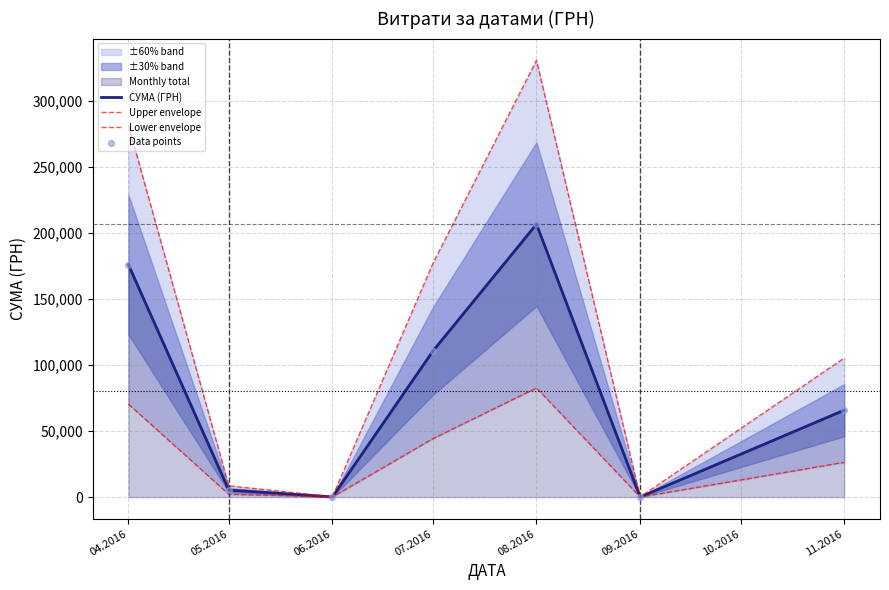

Is the value of СУМА (ГРН) at 08.2016 greater than the value of Data points at 09.2016?

Yes